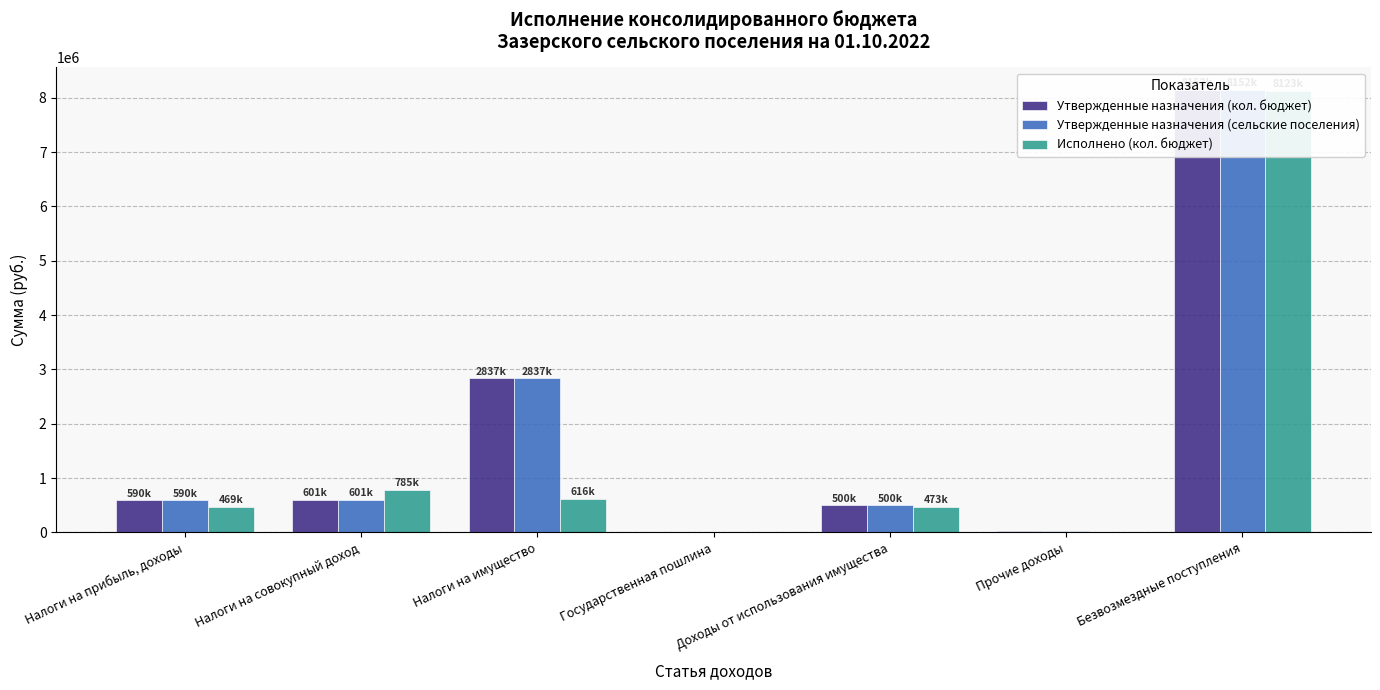

How many data points in Утвержденные назначения (кол. бюджет) are less than 589600?

3